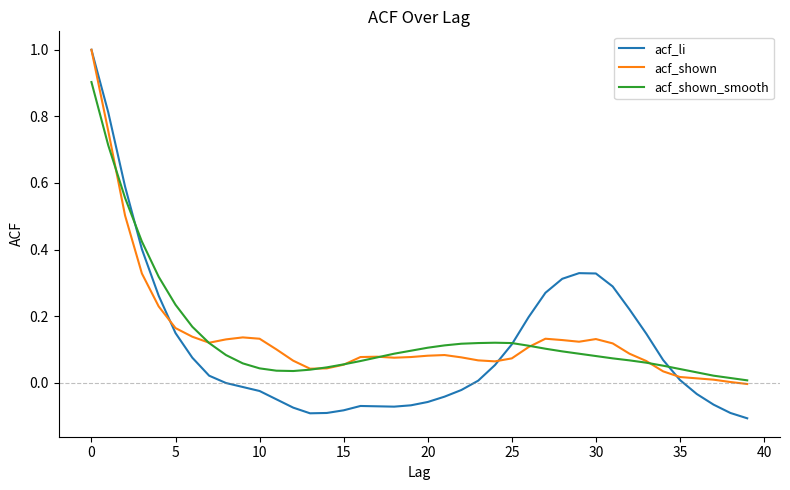

True or false: acf_shown and acf_li intersect in this chart.

True